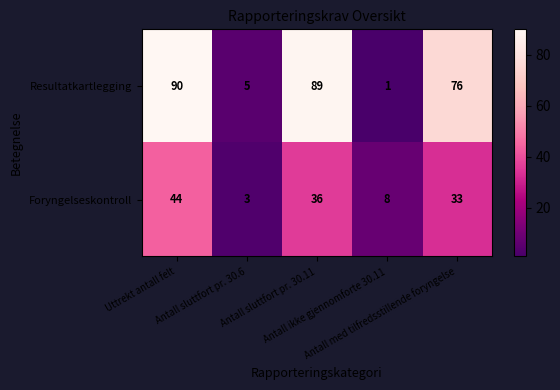

Rank the series at Antall sluttfort pr. 30.11 from lowest to highest value.

Foryngelseskontroll, Resultatkartlegging